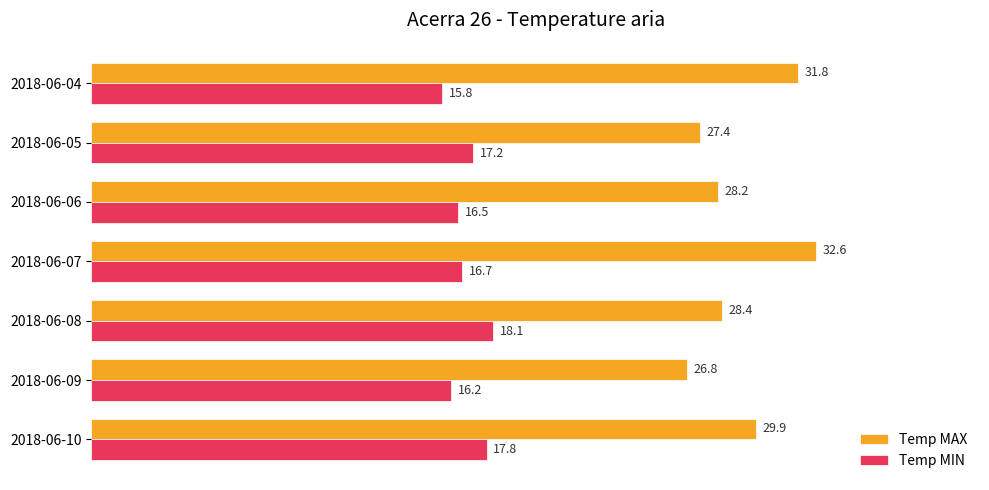

Which series has the largest total across all categories?

Temp MAX